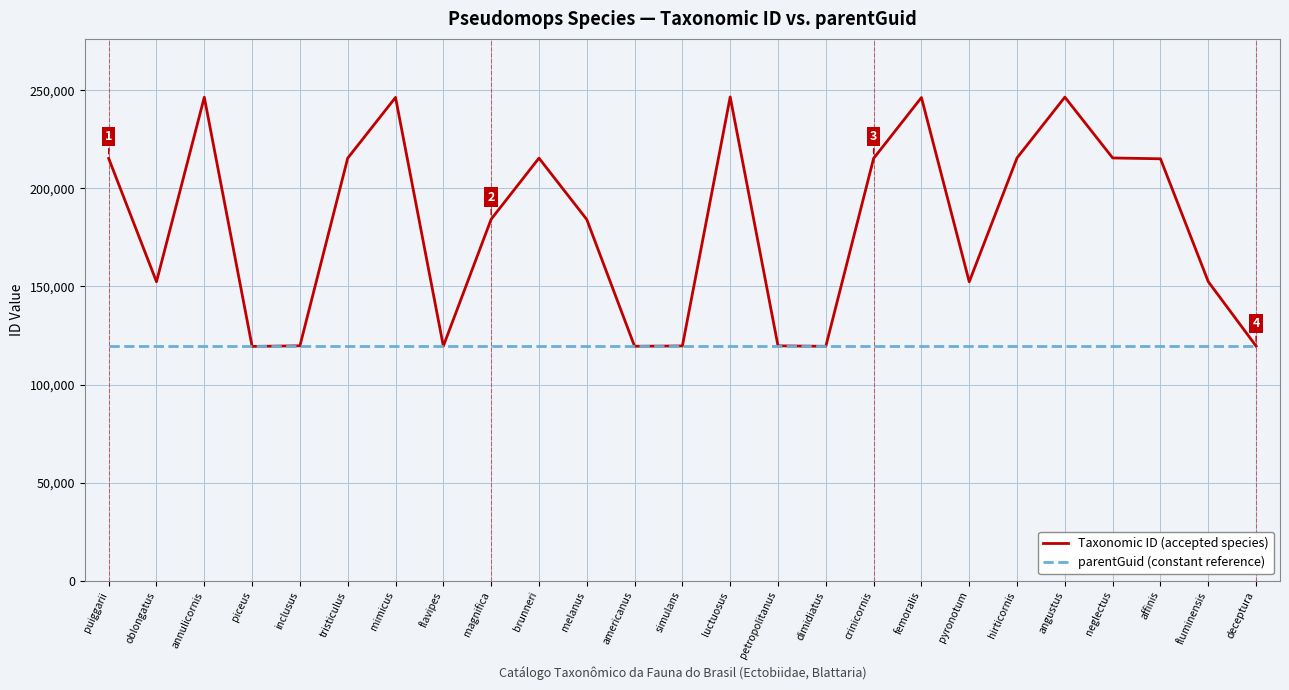

What value does the parentGuid (constant reference) series have at tristiculus?

119434